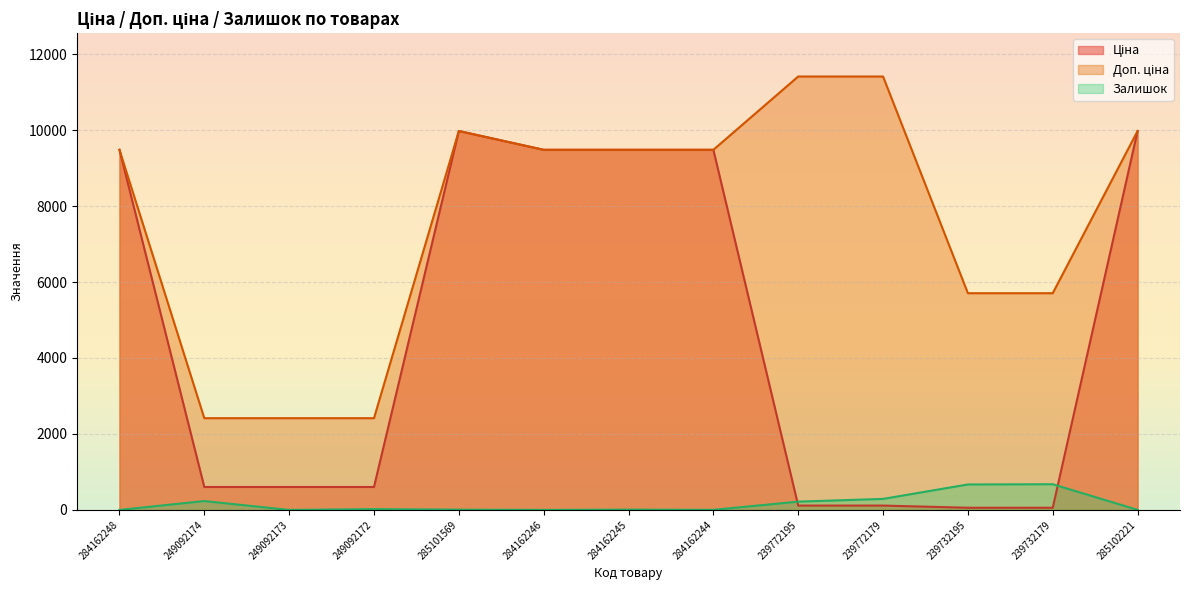

What is the maximum value for Залишок?

676.0